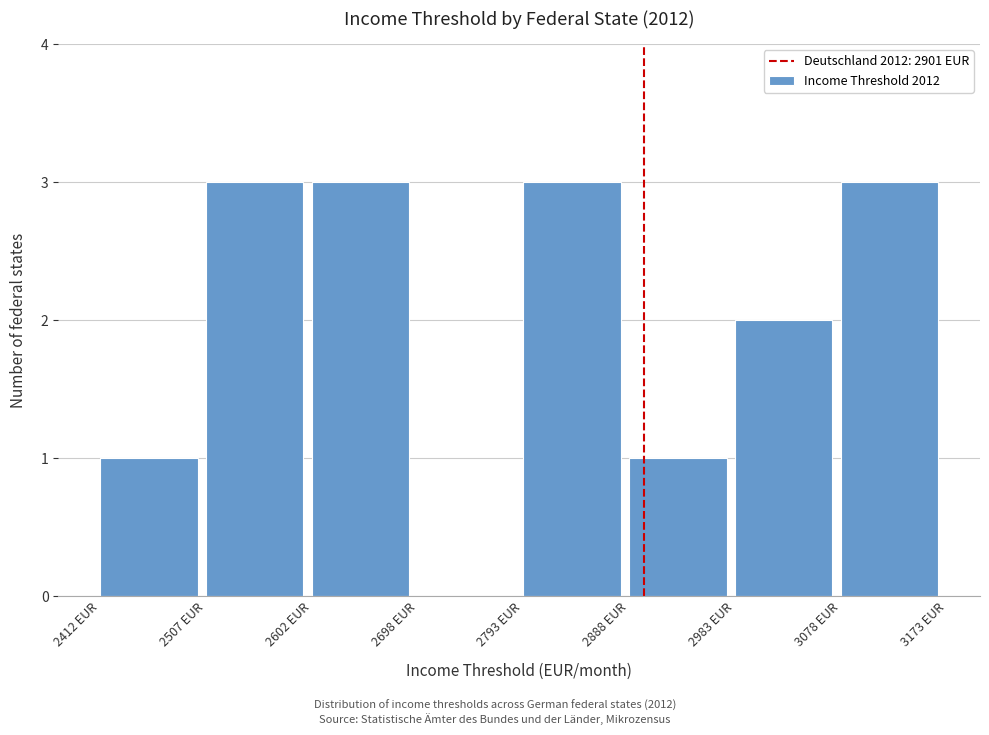

Reading left to right, transcribe this chart: for each bar, give the range it covers on the x-axis and its height. Neither the bar edges nor the heights are printed on the chart, so give them approximately, as read against the axes.

2410 to 2510: 1
2510 to 2600: 3
2600 to 2700: 3
2700 to 2790: 0
2790 to 2890: 3
2890 to 2980: 1
2980 to 3080: 2
3080 to 3170: 3